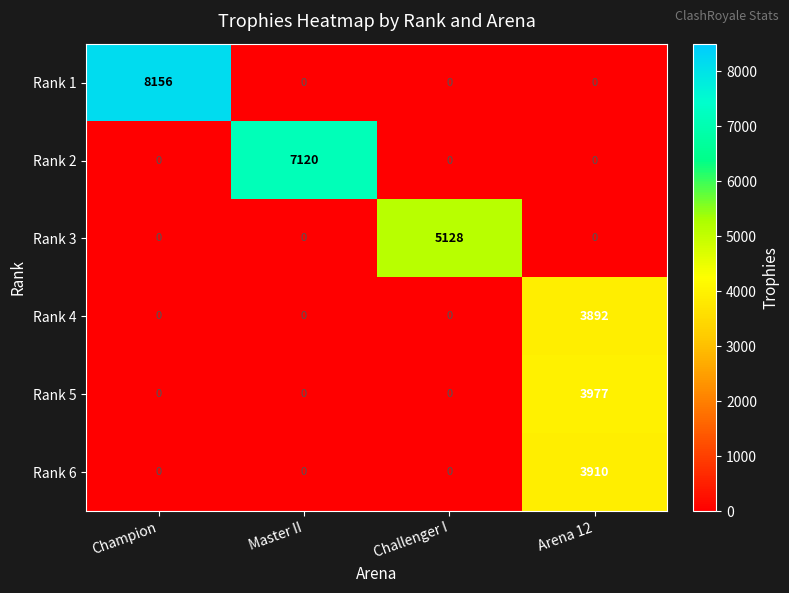

What is the total value across all series at Champion?

8156